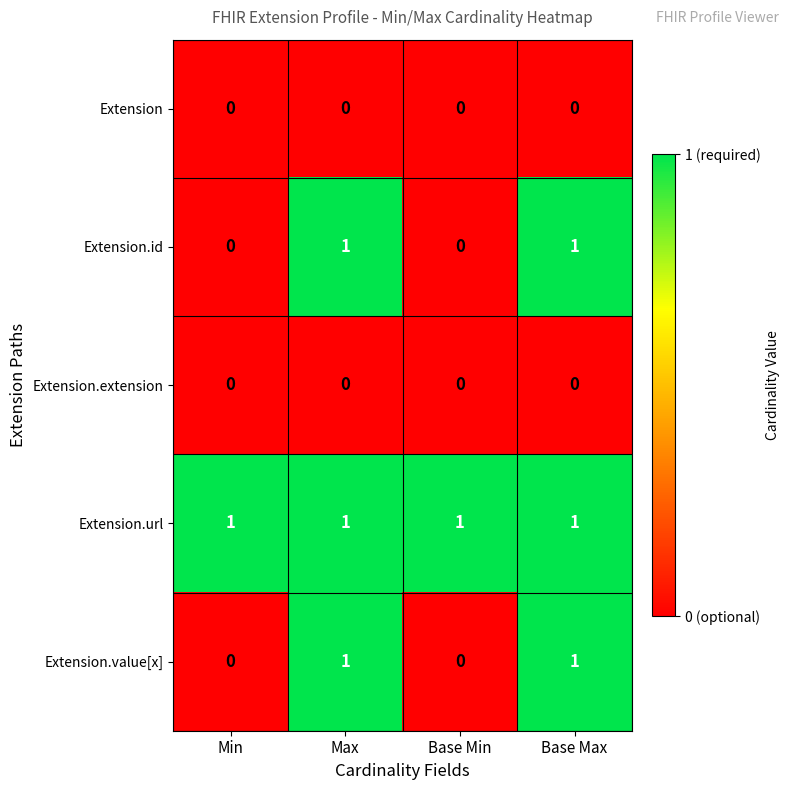

At how many categories does at least one series exceed 0?

4